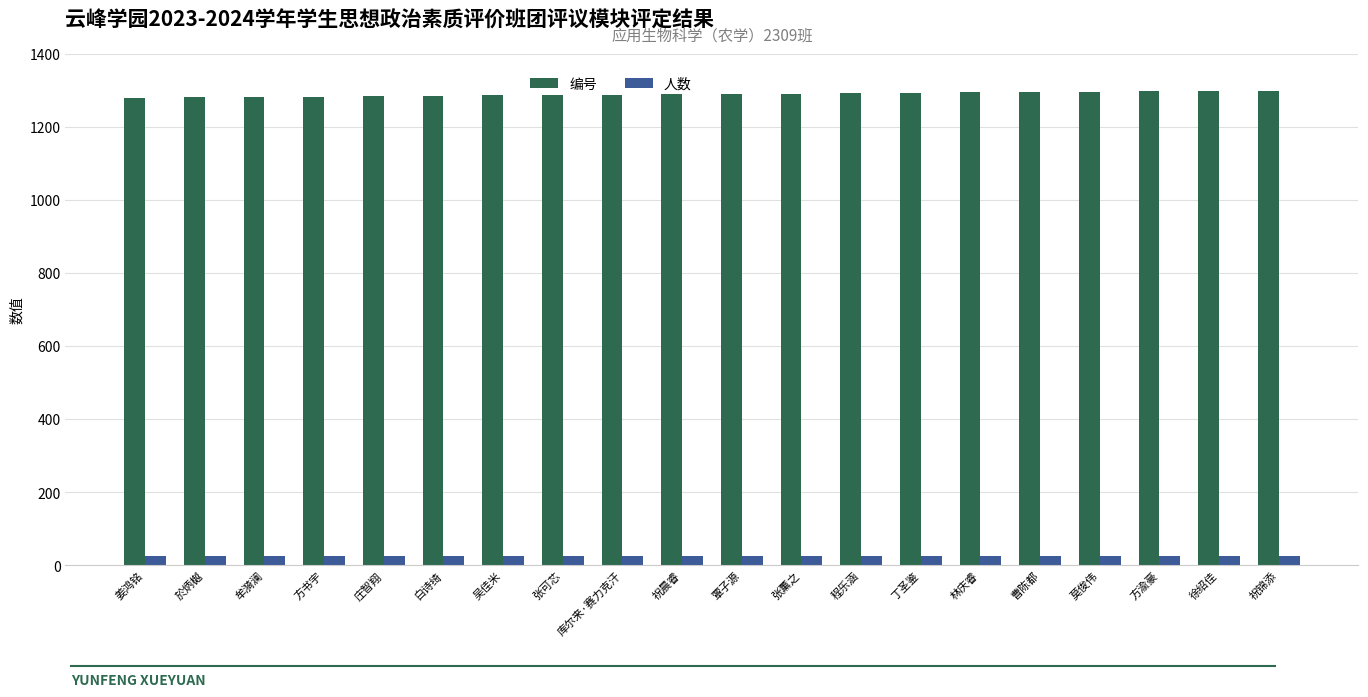

What position from the left is 方书宇?

4